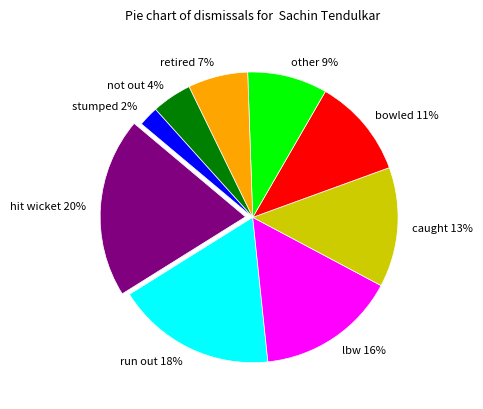

What is the ratio of the value at not out to the value at stumped?

2.0